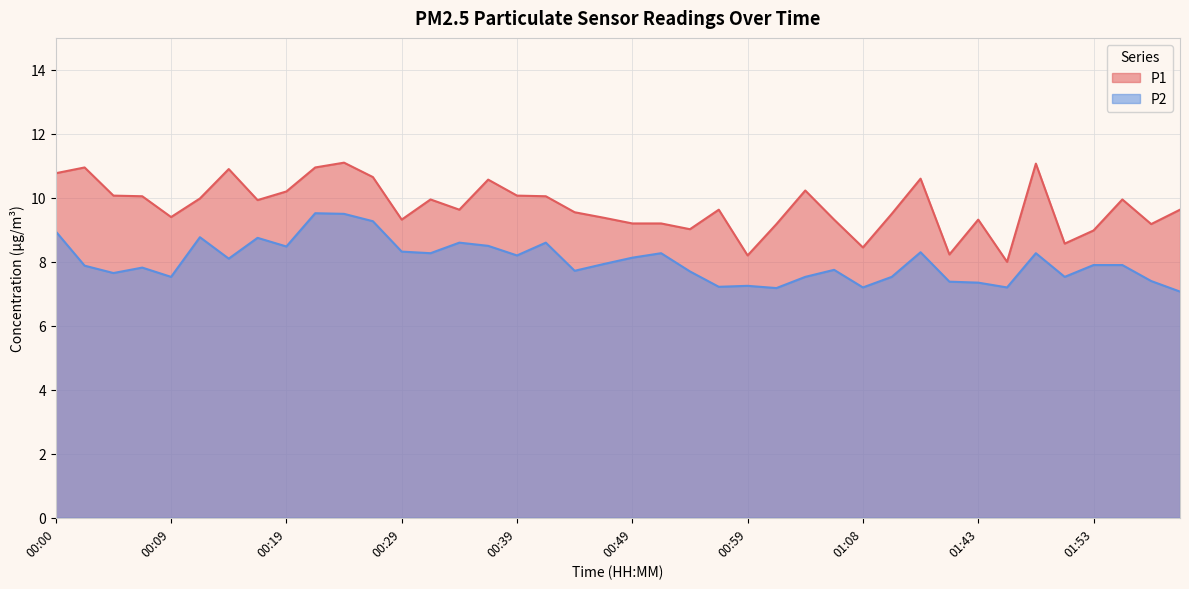

Is the value of P2 at 01:34 greater than the value of P1 at 00:34?

No